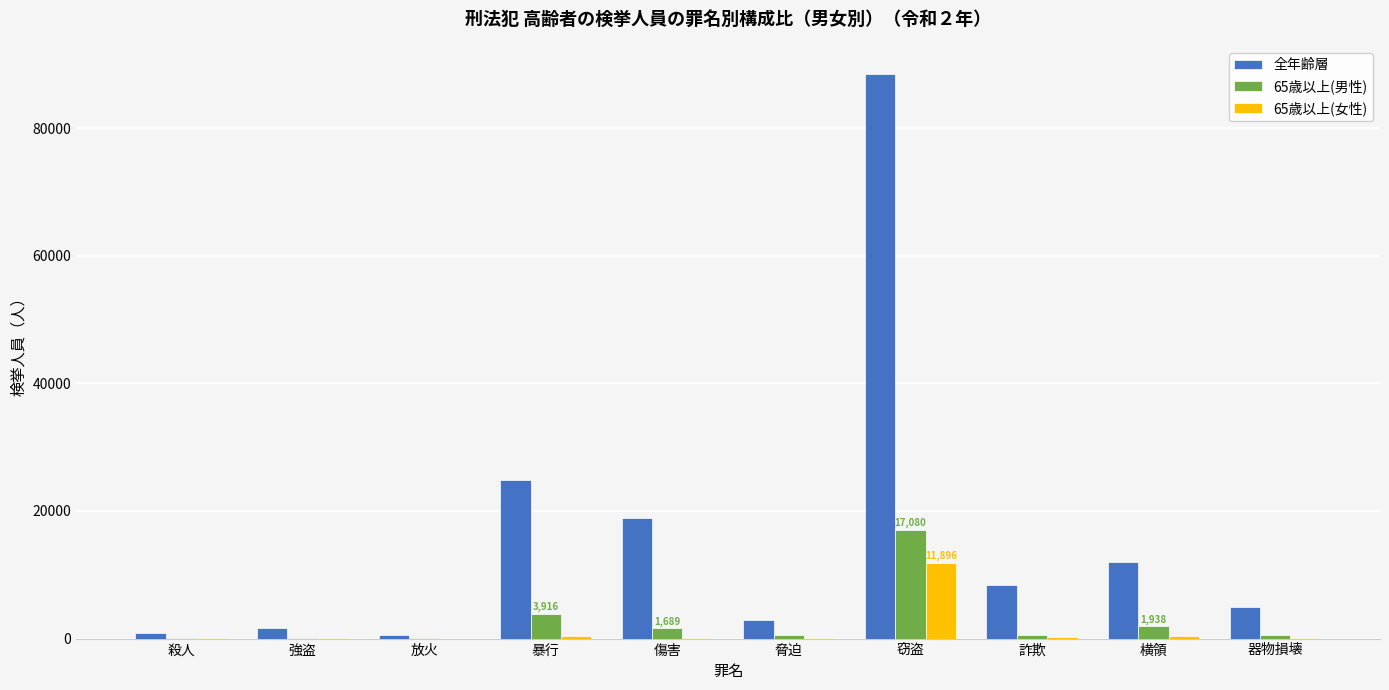

Is the value of 65歳以上(男性) at 脅迫 greater than the value of 全年齢層 at 器物損壊?

No